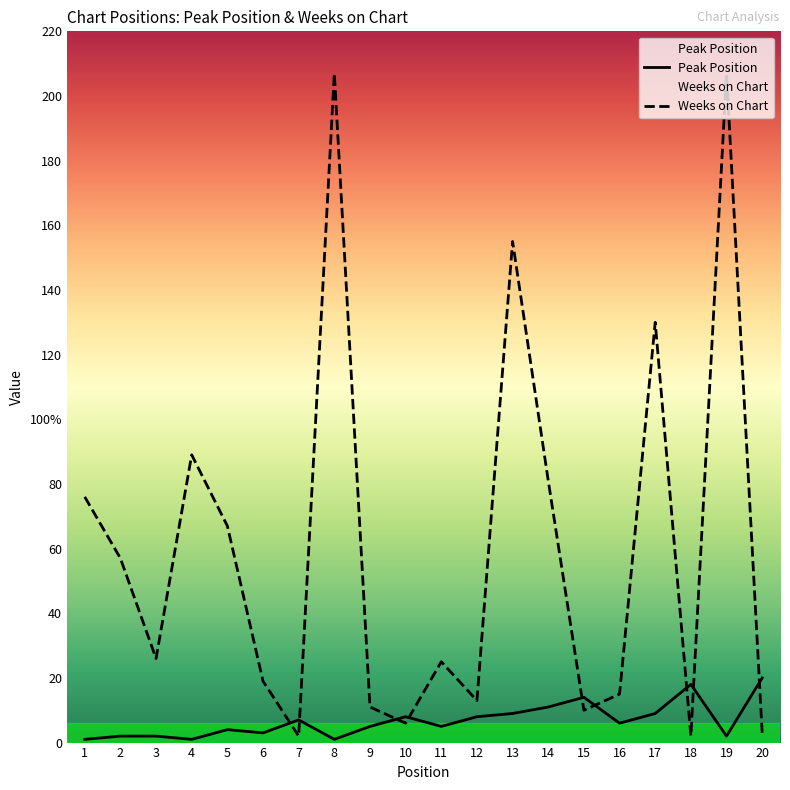

The value of Peak Position at 5 is 4. True or false?

True